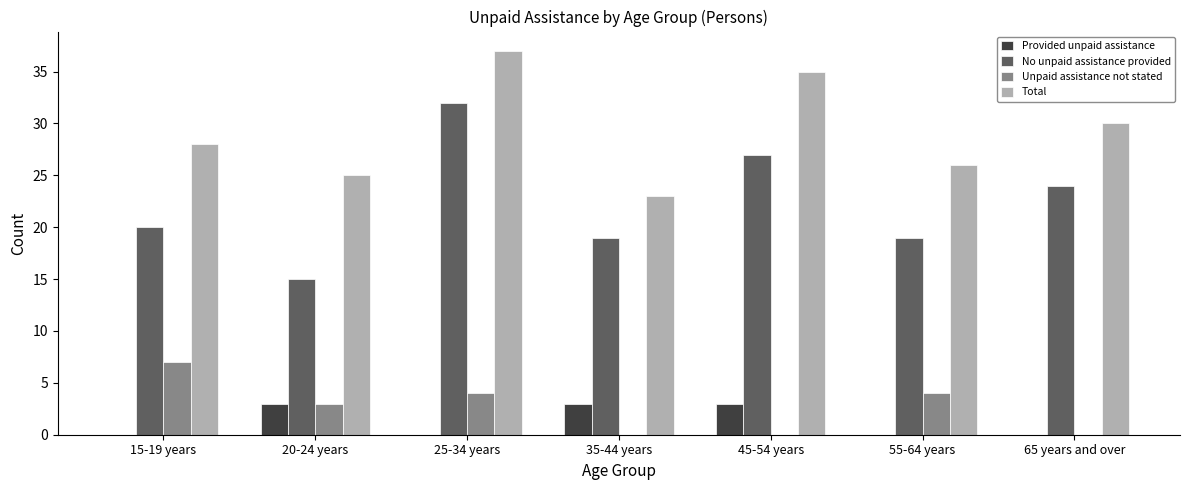

True or false: Provided unpaid assistance has a value of 3 at 35-44 years.

True